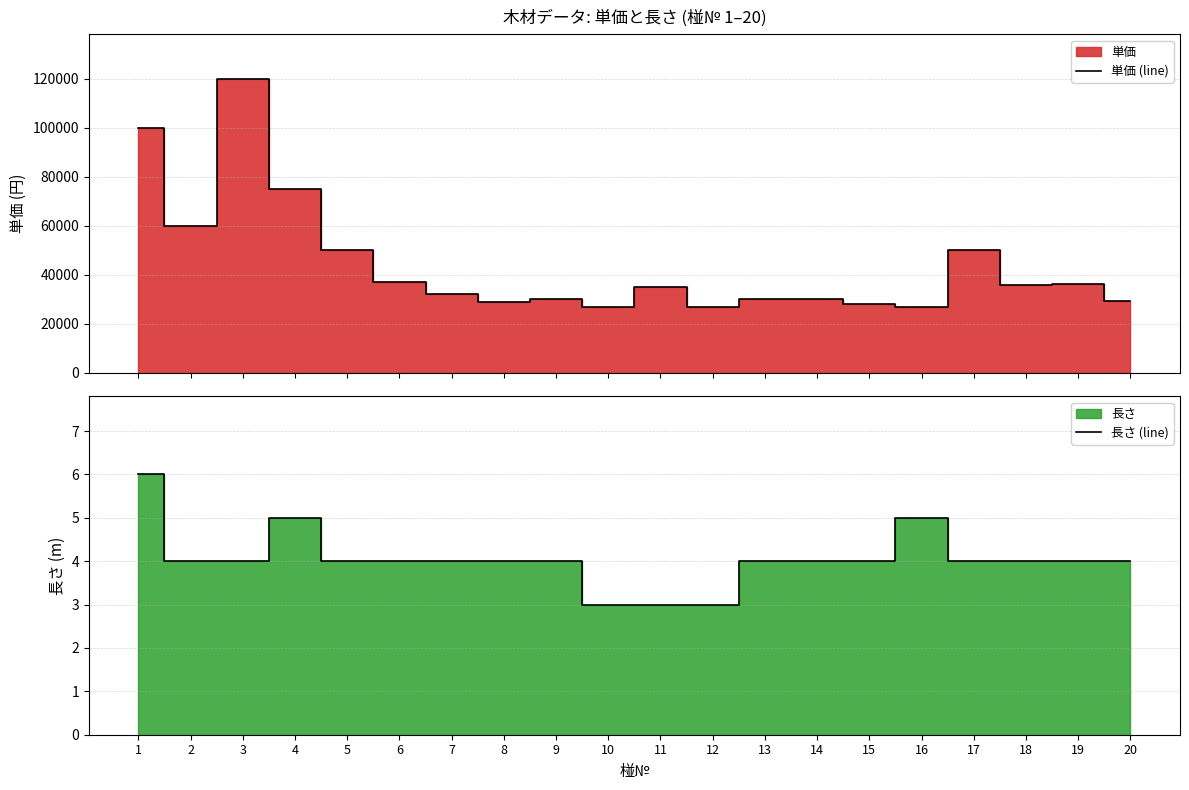

Rank the series at 11 from lowest to highest value.

長さ (line), 単価 (line)